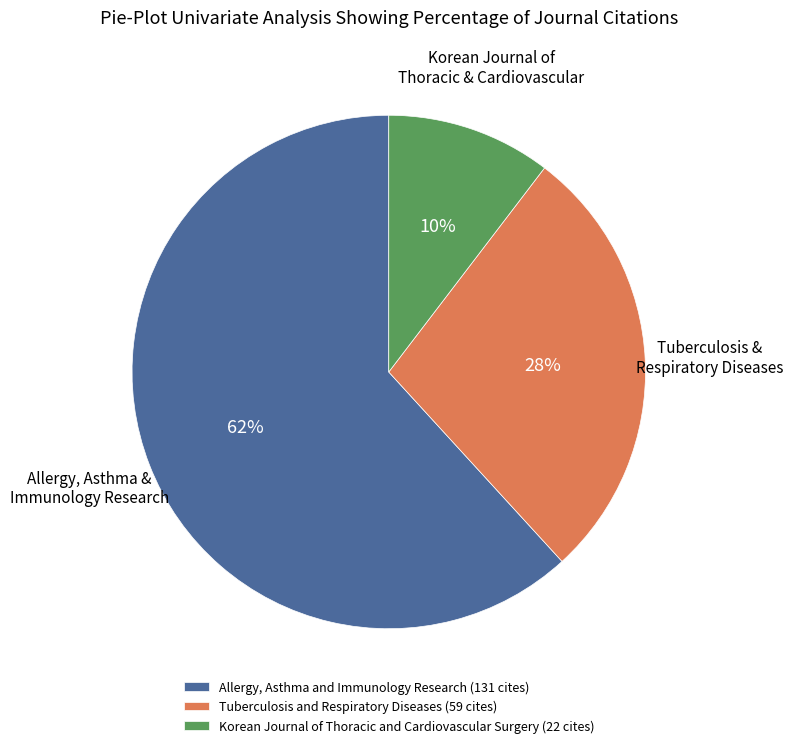

To the nearest percent, what percentage of the pie is Allergy, Asthma and Immunology Research?

62%